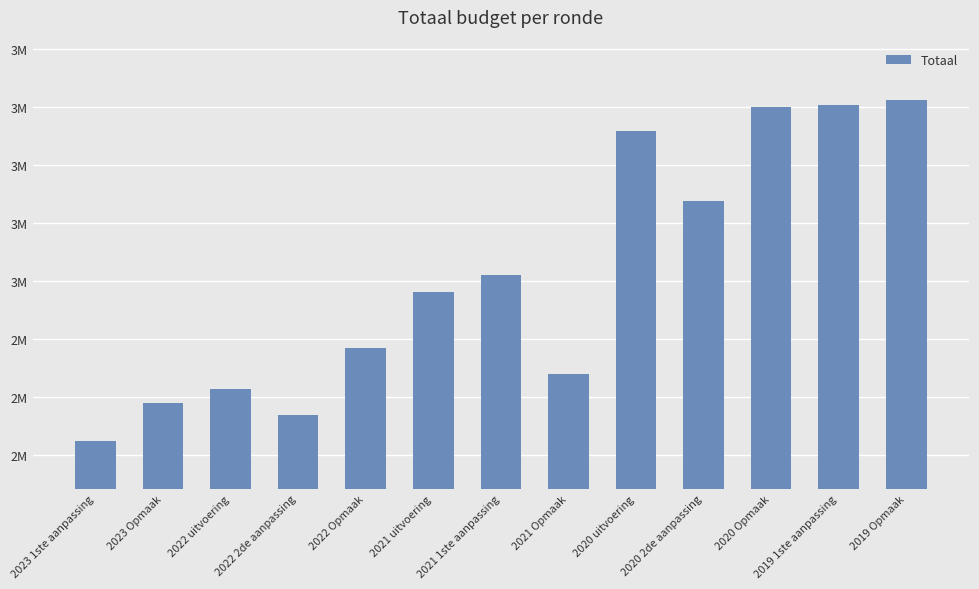

Does the chart contain any negative values?

No